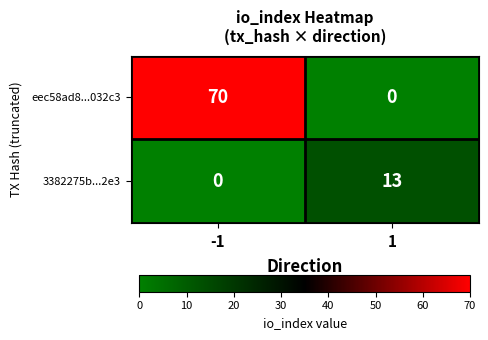

Which series changed the most between -1 and 1?

eec58ad8...032c3